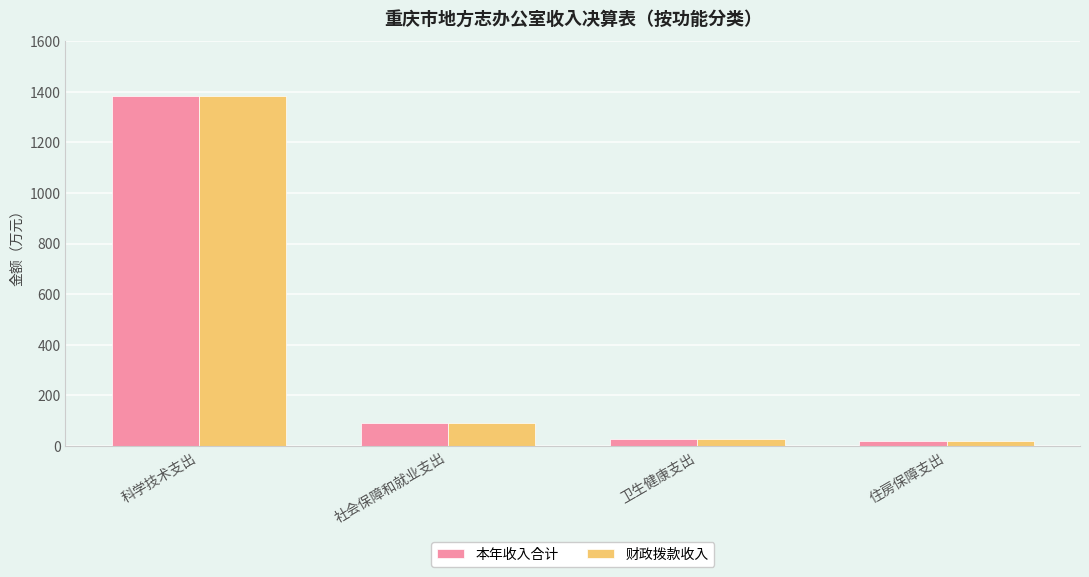

Reading left to right, transcribe all the data shown in this chart.

本年收入合计: 科学技术支出=1384.4	社会保障和就业支出=92.6	卫生健康支出=27.8	住房保障支出=20.2
财政拨款收入: 科学技术支出=1383.4	社会保障和就业支出=92.6	卫生健康支出=27.8	住房保障支出=20.2